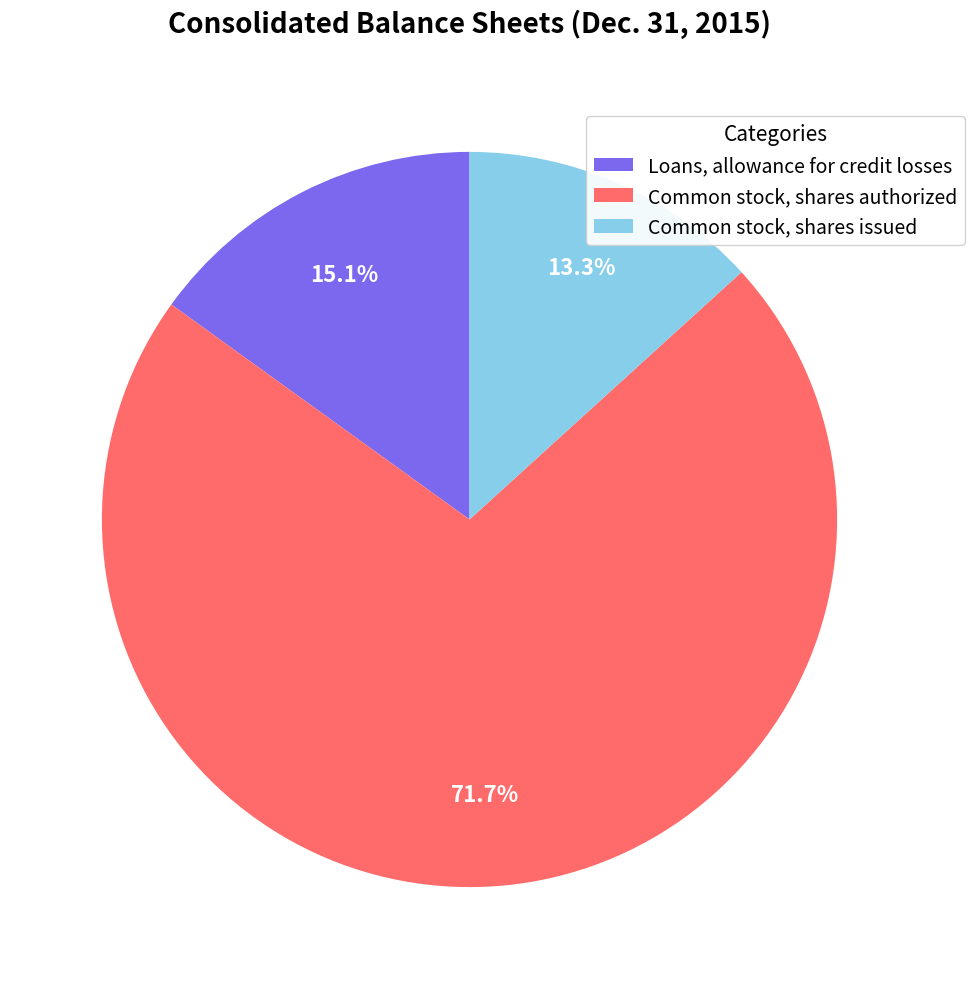

True or false: Common stock, shares authorized accounts for 65% of the total.

False